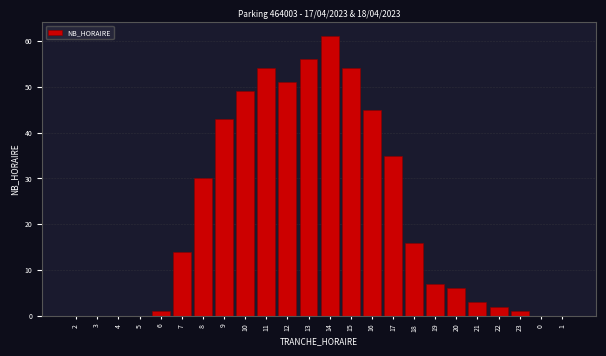

Reading right to left, list all the values displayed in this chart.

1=0	0=0	23=1	22=2	21=3	20=6	19=7	18=16	17=35	16=45	15=54	14=61	13=56	12=51	11=54	10=49	9=43	8=30	7=14	6=1	5=0	4=0	3=0	2=0